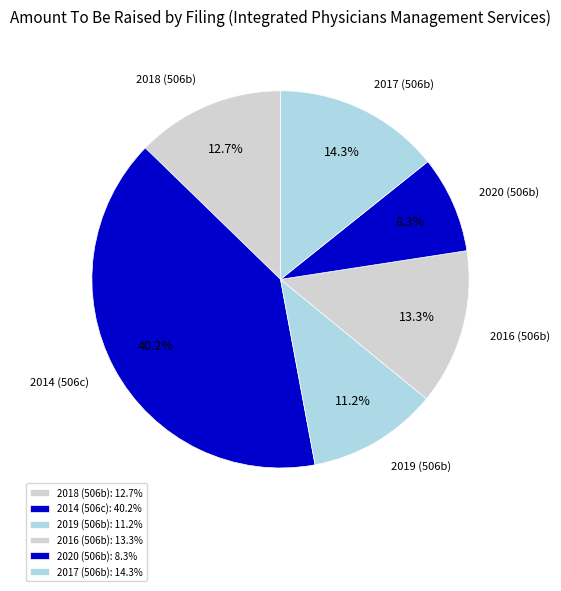

True or false: 2014 (506c) accounts for 40% of the total.

True